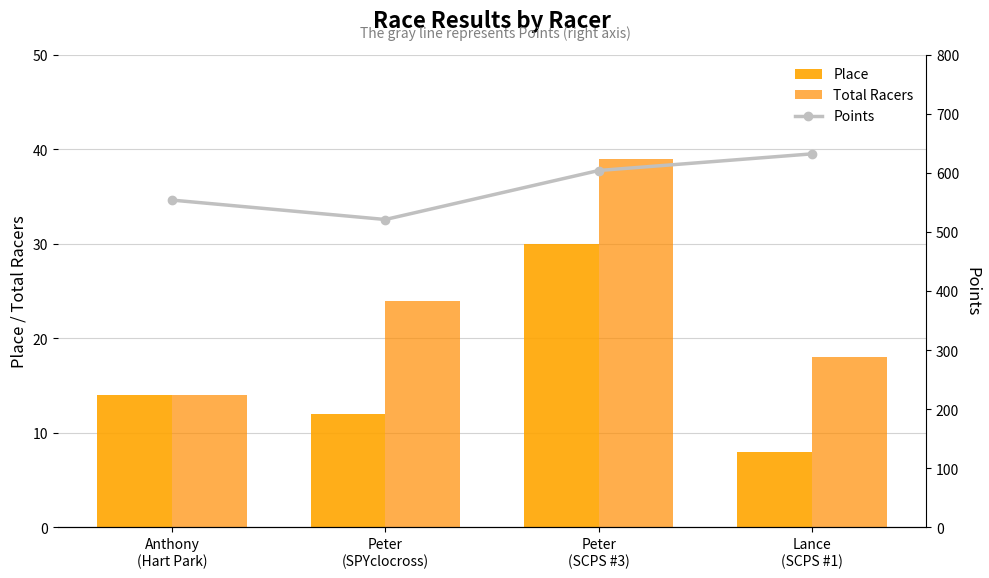

At which category is the sum across all series the highest?

Peter
(SCPS #3)